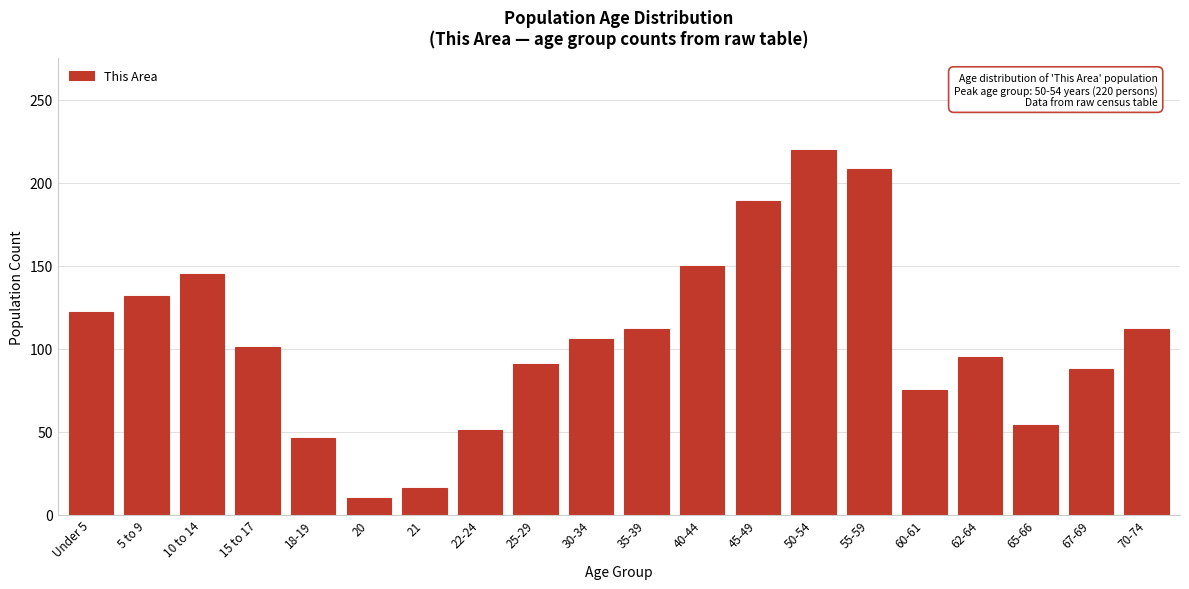

Reading left to right, what are all the values shown in this chart?

122	132	145	101	46	10	16	51	91	106	112	150	189	220	208	75	95	54	88	112